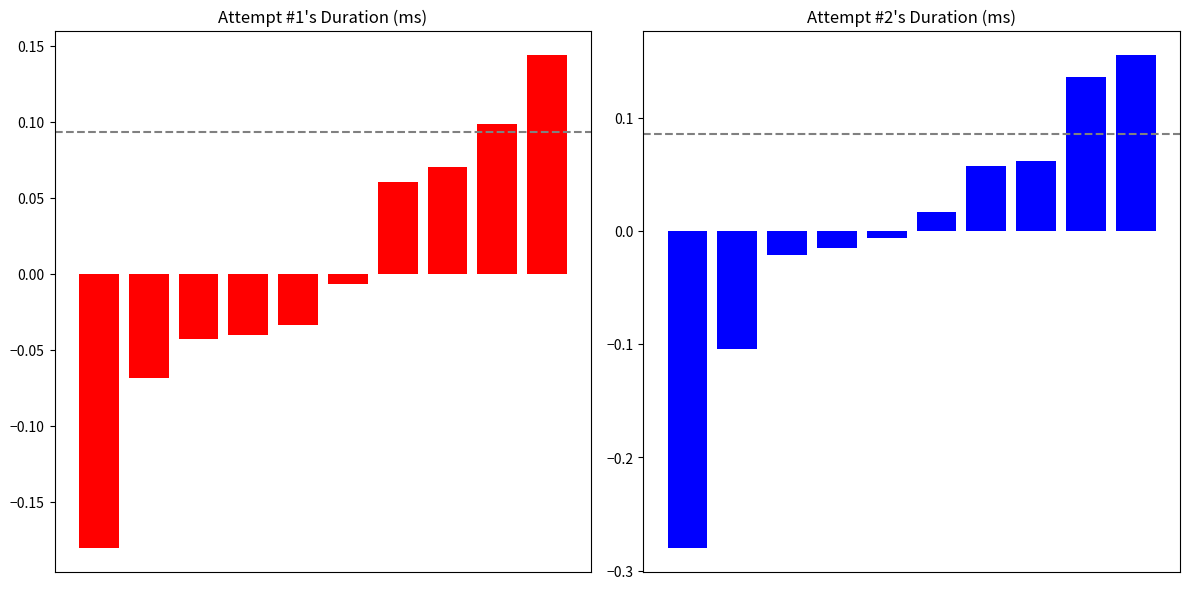

What is the value of the Attempt #2's Duration (ms) bar at the 8th from the left?

0.1